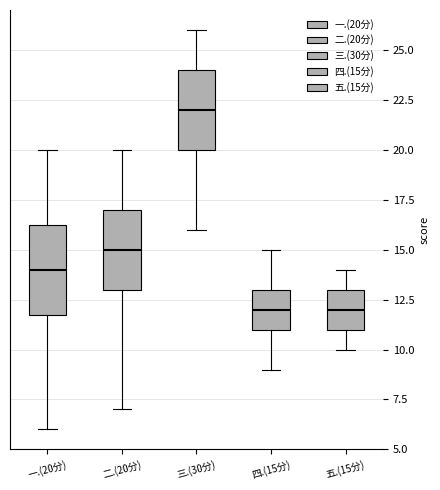

Where does the upper whisker of the box for 五.(15分) end on the y-axis? The values are not printed on the chart, so give them approximately, as read against the axis.

14.0